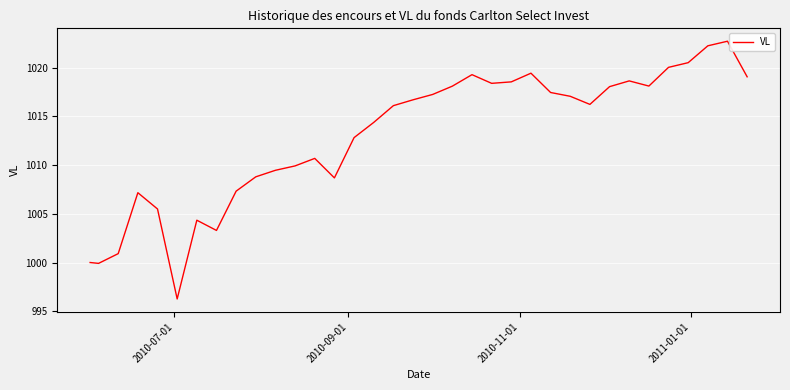

What is the greatest value displayed?

1022.7